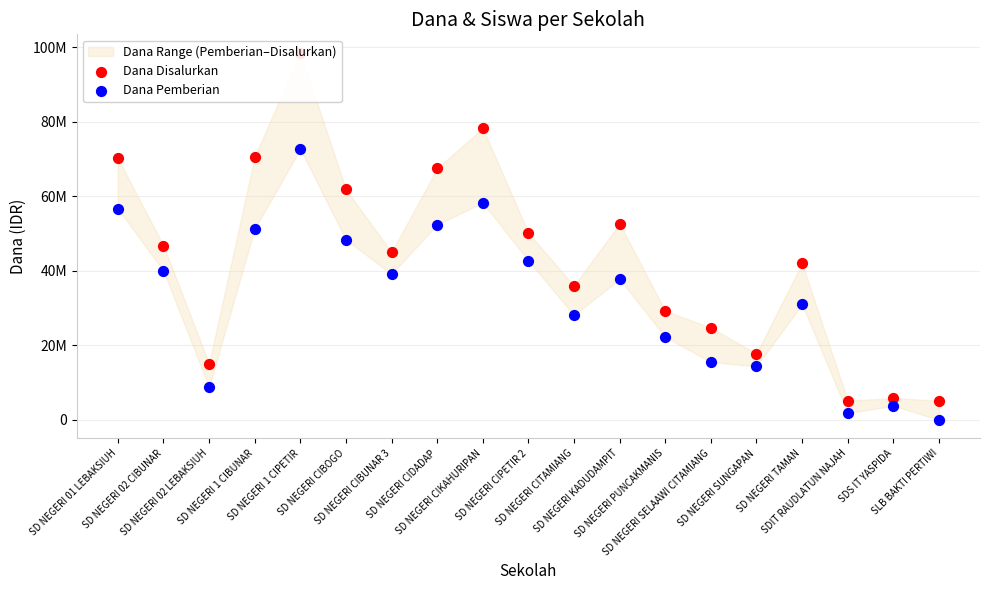

Which series contains the lowest Y value?

Dana Pemberian